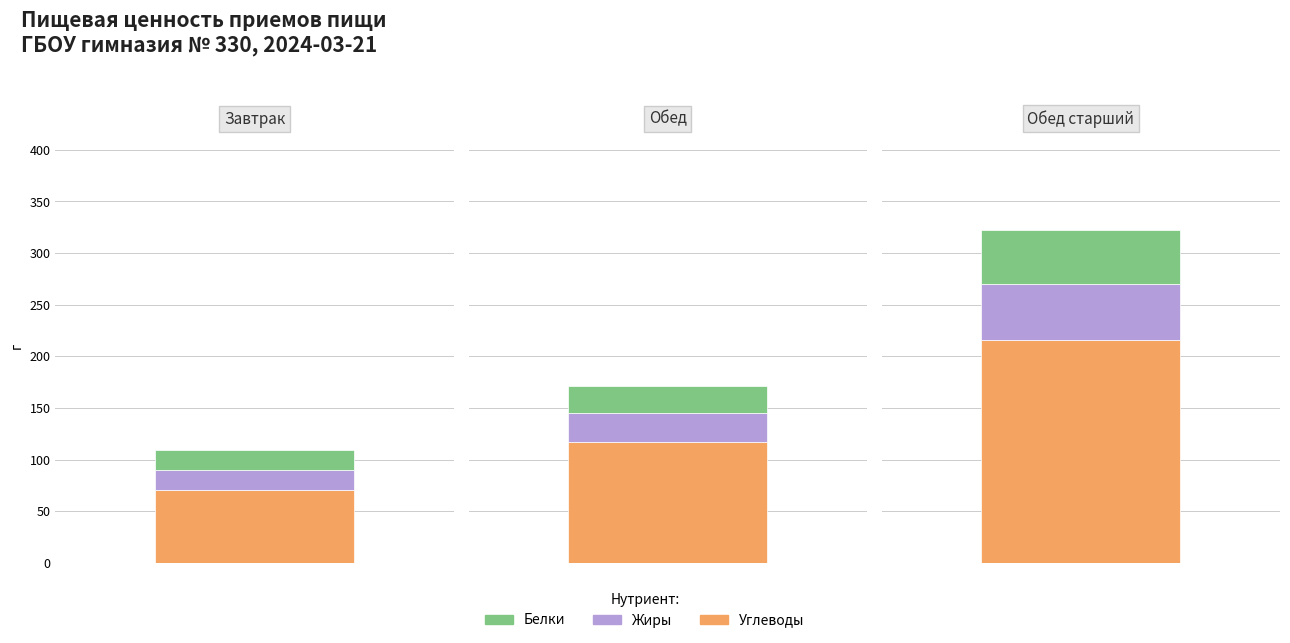

Rank the categories by Жиры value from lowest to highest.

Завтрак, Обед, Обед старший